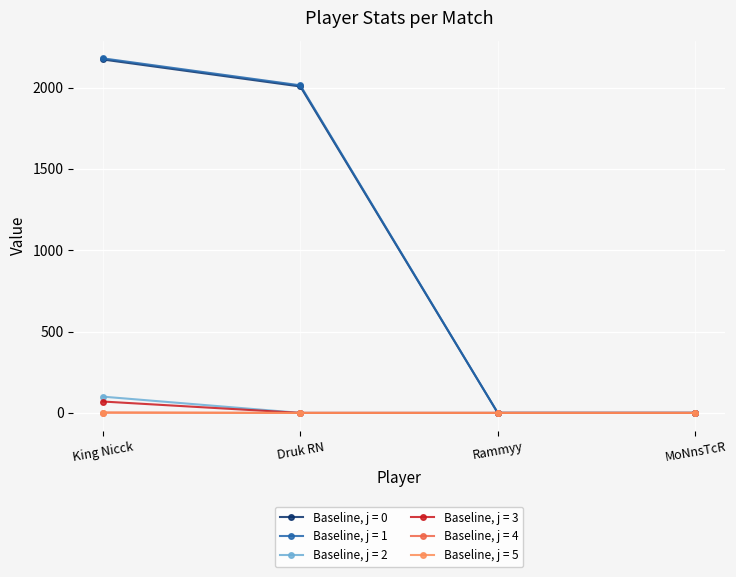

How many lines are shown in the chart?

6